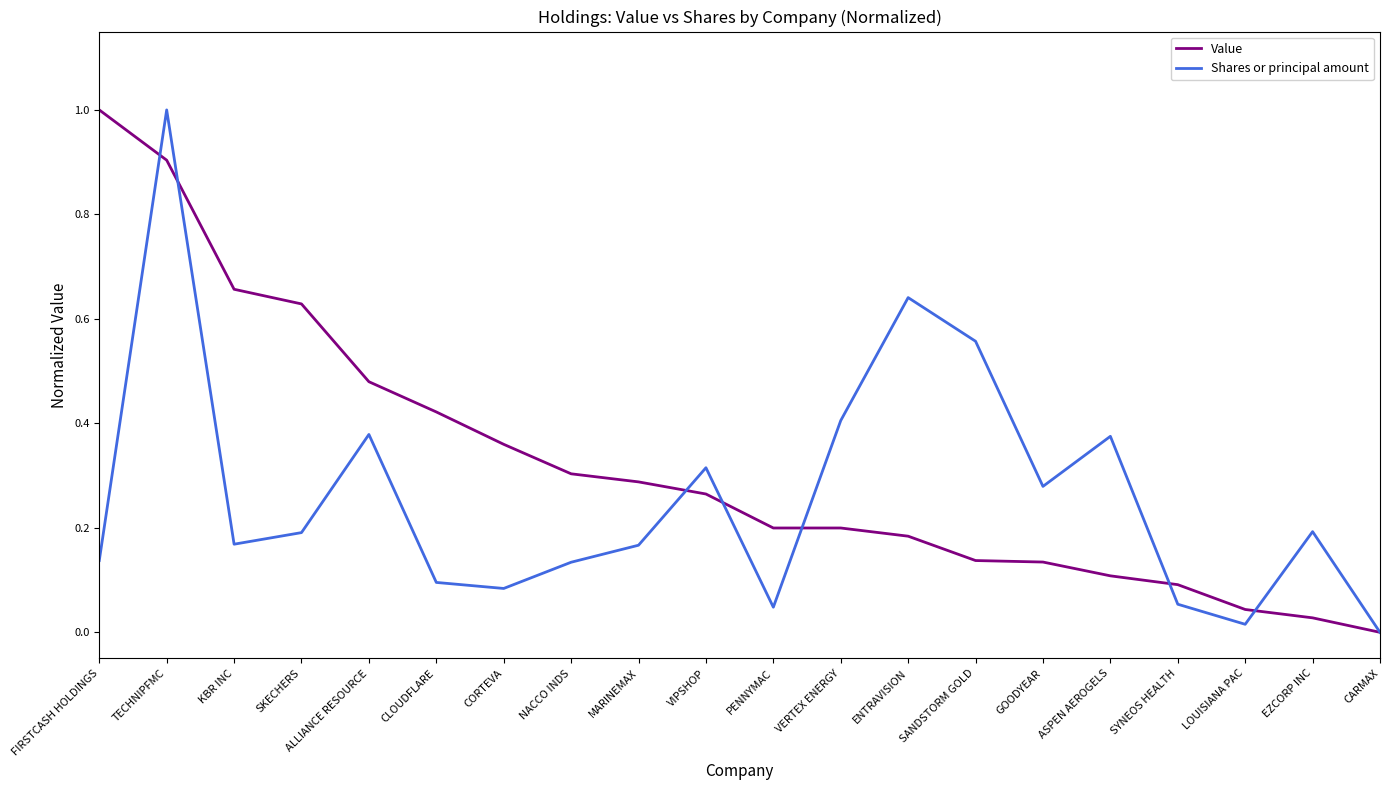

List the series in order of their overall mean, highest first.

Value, Shares or principal amount